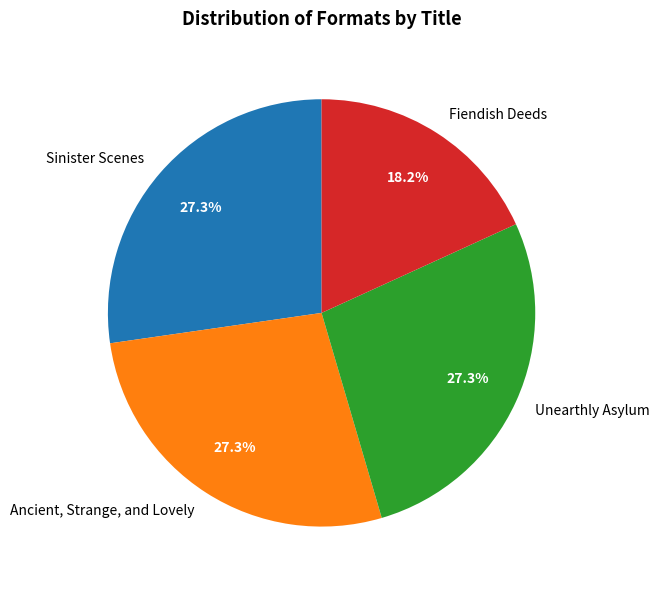

To the nearest percent, what percentage of the pie is Ancient, Strange, and Lovely?

27%